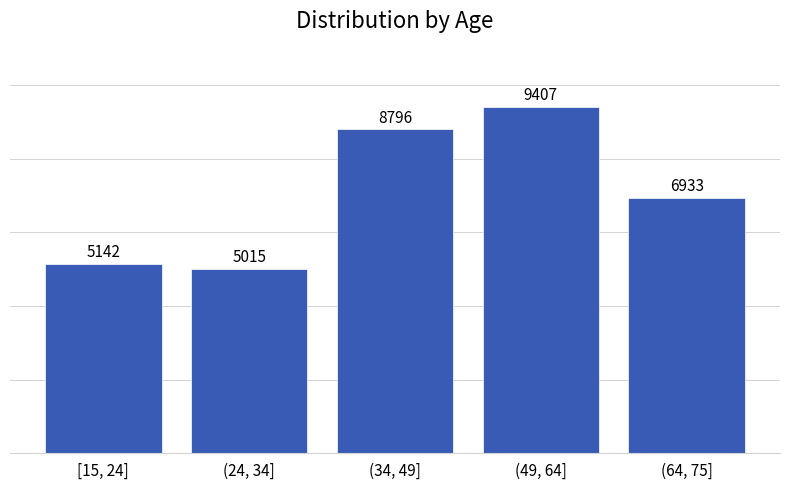

Reading left to right, extract all data points from this chart.

5142	5015	8796	9407	6933